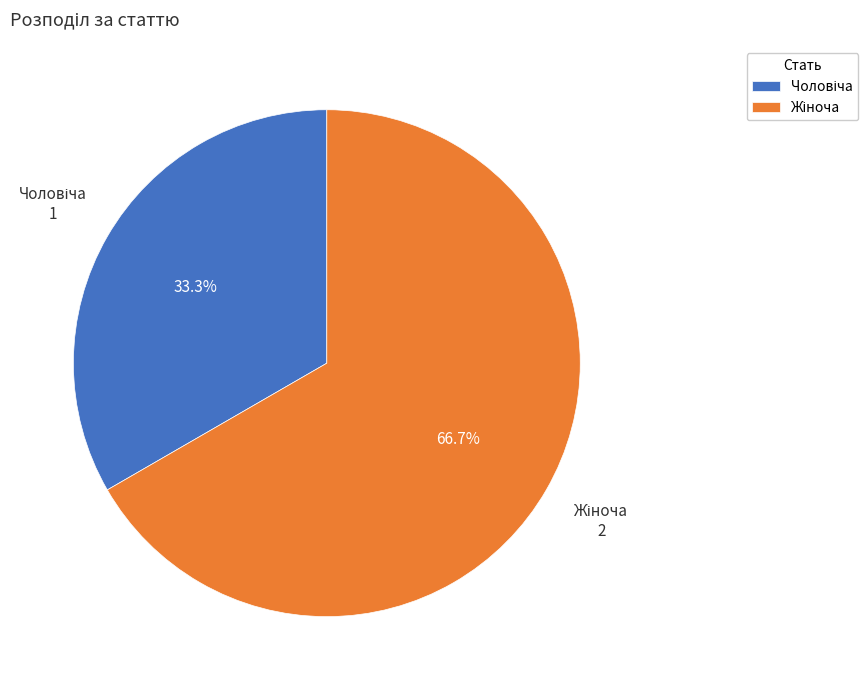

To the nearest percent, what is the average slice percentage?

50%